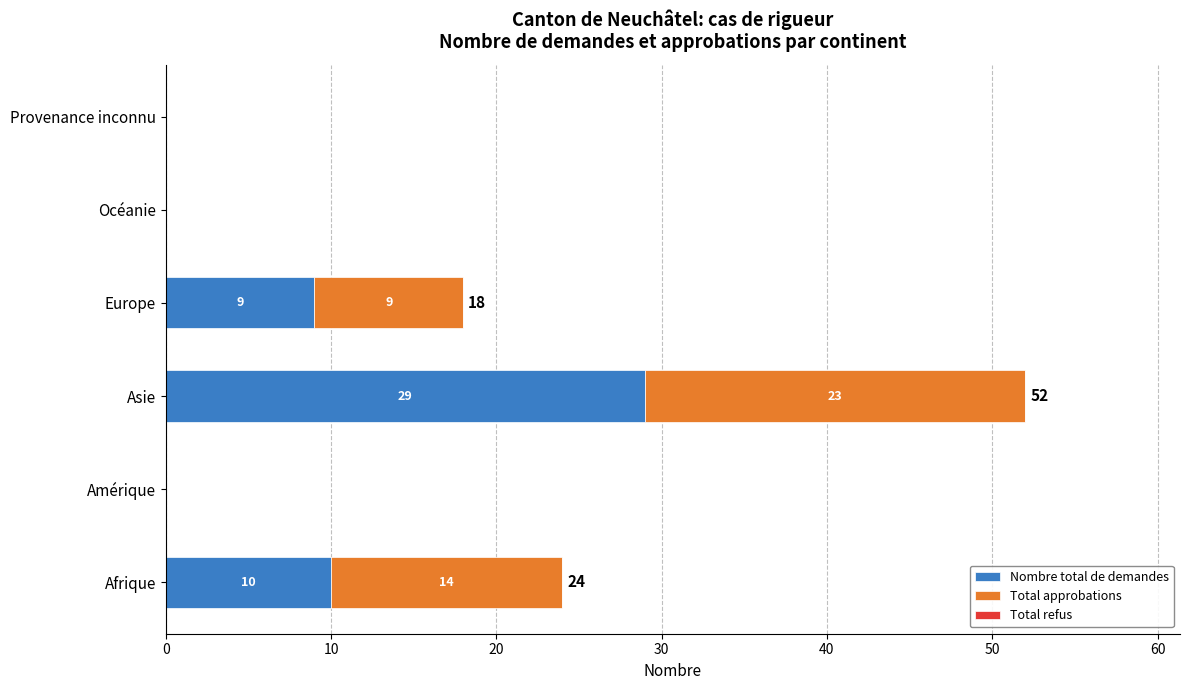

What is the sum of the Nombre total de demandes values at Amérique and Europe?

9